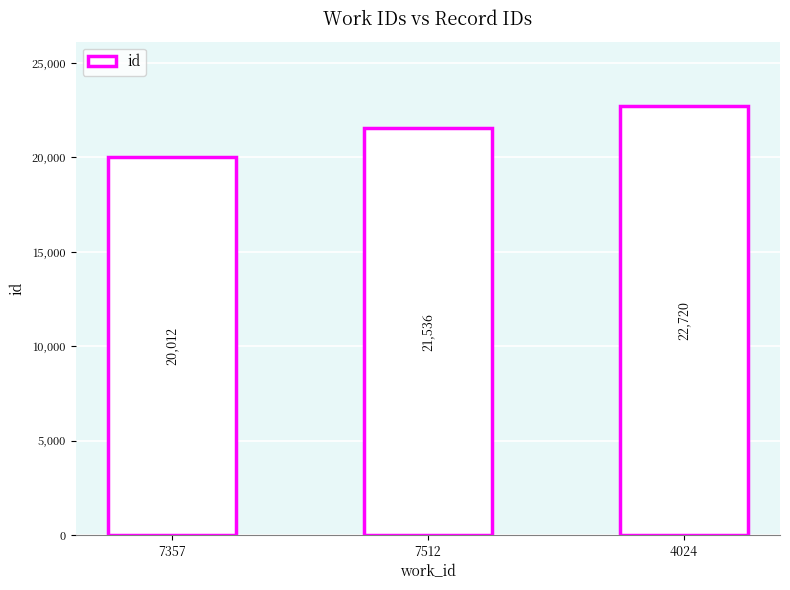

What is the approximate value at 7512?

21536